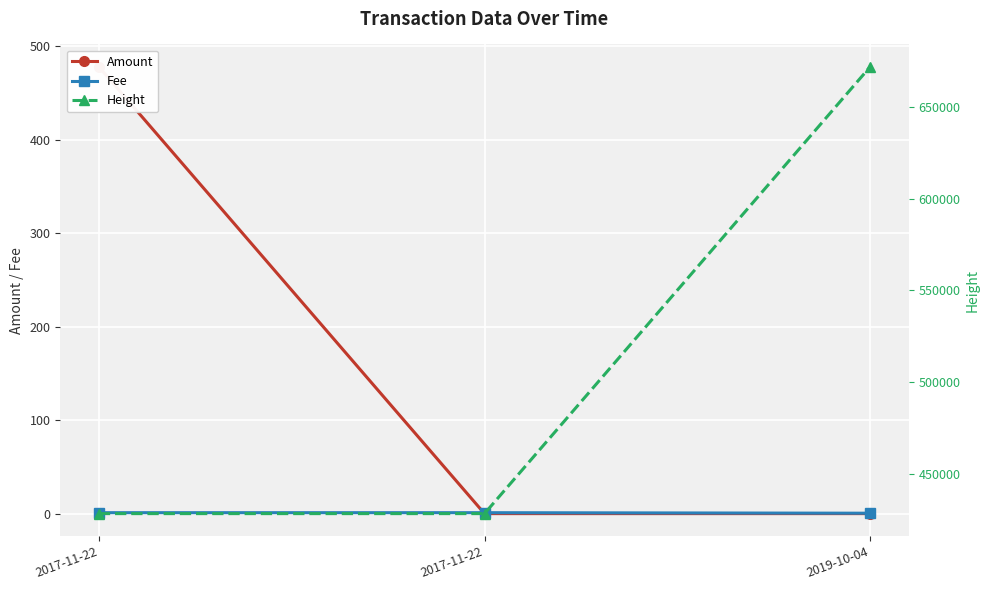

At which category is the sum across all series the highest?

2019-10-04